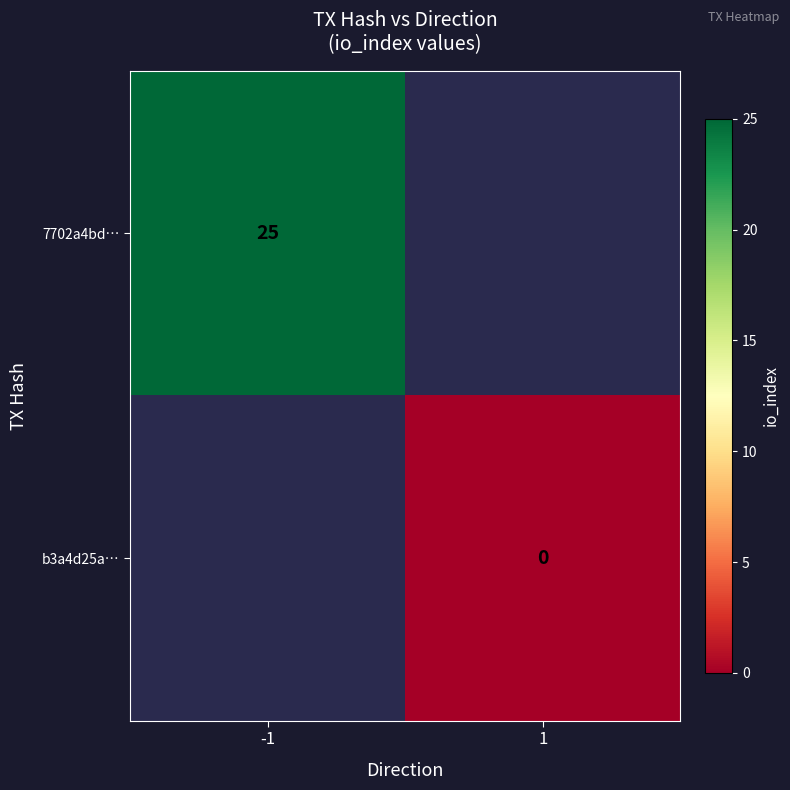

Is it true that 7702a4bd… equals 16 at -1?

False